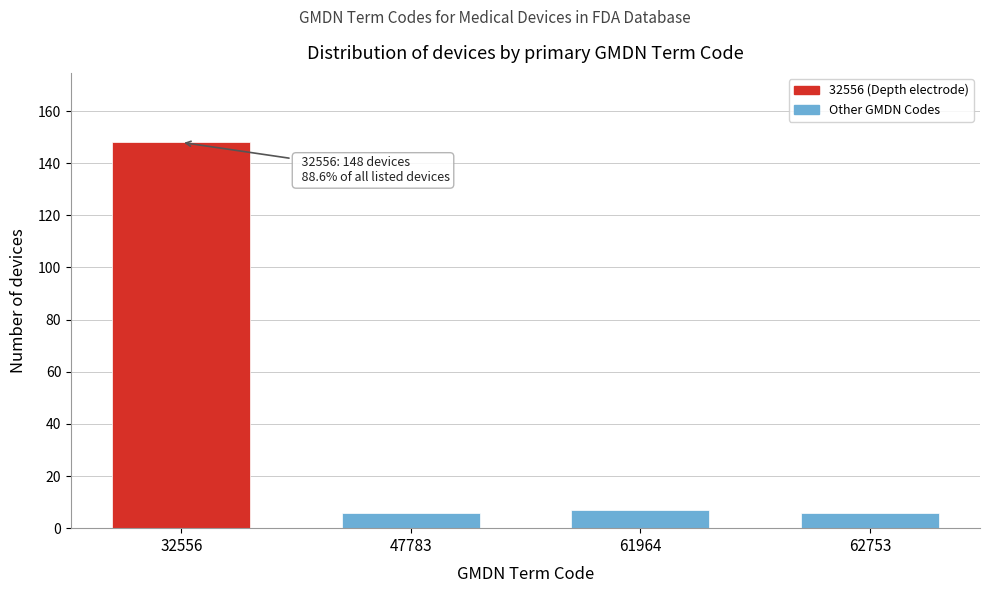

Reading left to right, extract all data points from this chart.

148	6	7	6